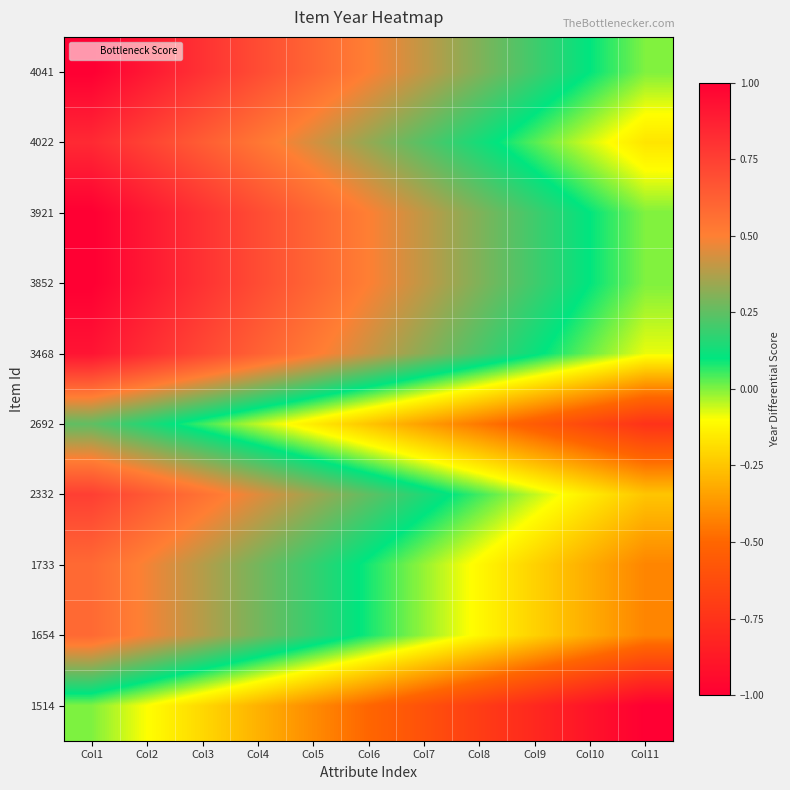

Reading left to right, transcribe all the data shown in this chart.

4041: Col1=1.0	Col2=0.9	Col3=0.8	Col4=0.7	Col5=0.6	Col6=0.5	Col7=0.4	Col8=0.3	Col9=0.2	Col10=0.1	Col11=-0.0
4022: Col1=0.8	Col2=0.7	Col3=0.6	Col4=0.5	Col5=0.4	Col6=0.3	Col7=0.2	Col8=0.1	Col9=0.0	Col10=-0.1	Col11=-0.2
3921: Col1=1.0	Col2=0.9	Col3=0.8	Col4=0.7	Col5=0.6	Col6=0.5	Col7=0.4	Col8=0.3	Col9=0.2	Col10=0.1	Col11=-0.0
3852: Col1=1.0	Col2=0.9	Col3=0.8	Col4=0.7	Col5=0.6	Col6=0.5	Col7=0.4	Col8=0.3	Col9=0.2	Col10=0.1	Col11=-0.0
3468: Col1=0.9	Col2=0.8	Col3=0.7	Col4=0.6	Col5=0.5	Col6=0.4	Col7=0.3	Col8=0.2	Col9=0.1	Col10=0.0	Col11=-0.1
2692: Col1=0.2	Col2=0.1	Col3=0.0	Col4=-0.1	Col5=-0.2	Col6=-0.3	Col7=-0.4	Col8=-0.5	Col9=-0.6	Col10=-0.7	Col11=-0.8
2332: Col1=0.7	Col2=0.6	Col3=0.5	Col4=0.4	Col5=0.3	Col6=0.2	Col7=0.1	Col8=0.0	Col9=-0.1	Col10=-0.2	Col11=-0.3
1733: Col1=0.6	Col2=0.5	Col3=0.4	Col4=0.3	Col5=0.2	Col6=0.1	Col7=-0.0	Col8=-0.1	Col9=-0.2	Col10=-0.3	Col11=-0.4
1654: Col1=0.6	Col2=0.5	Col3=0.4	Col4=0.3	Col5=0.2	Col6=0.1	Col7=-0.0	Col8=-0.1	Col9=-0.2	Col10=-0.3	Col11=-0.4
1514: Col1=0.0	Col2=-0.1	Col3=-0.2	Col4=-0.3	Col5=-0.4	Col6=-0.5	Col7=-0.6	Col8=-0.7	Col9=-0.8	Col10=-0.9	Col11=-1.0